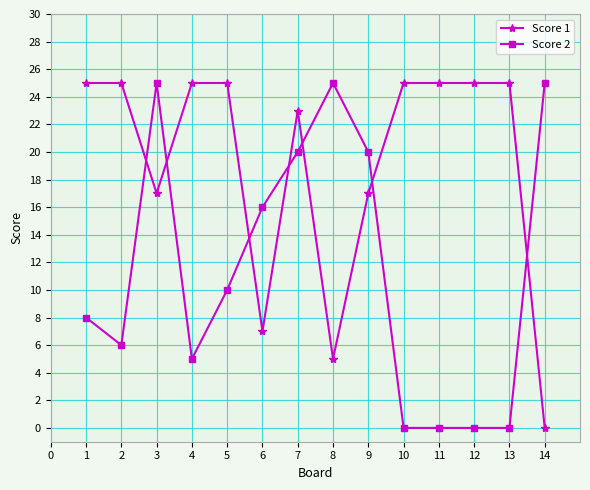

True or false: Score 1 has a value of 41 at 2.

False